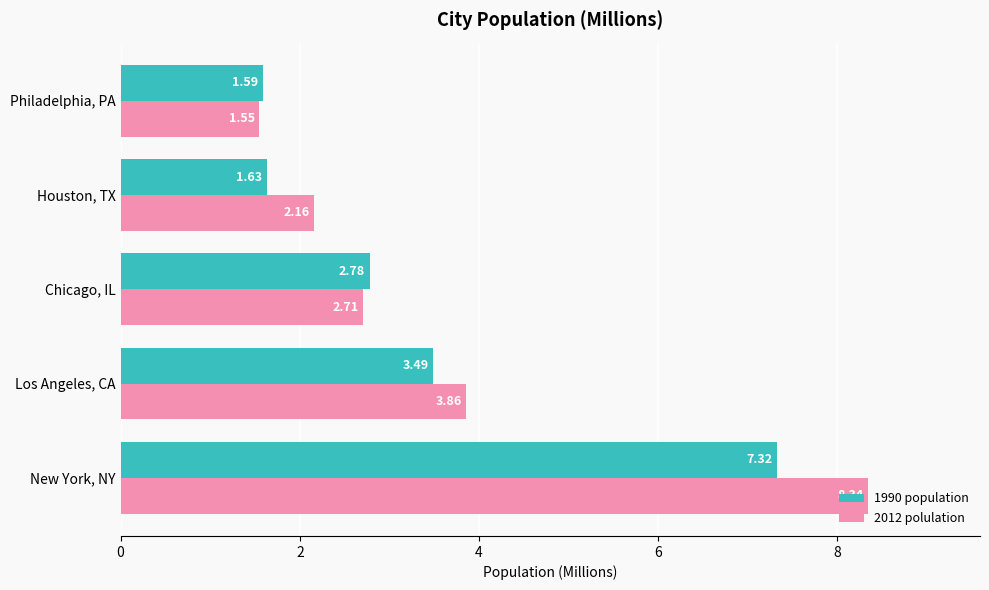

What is the total value across all series at Chicago, IL?

5.5